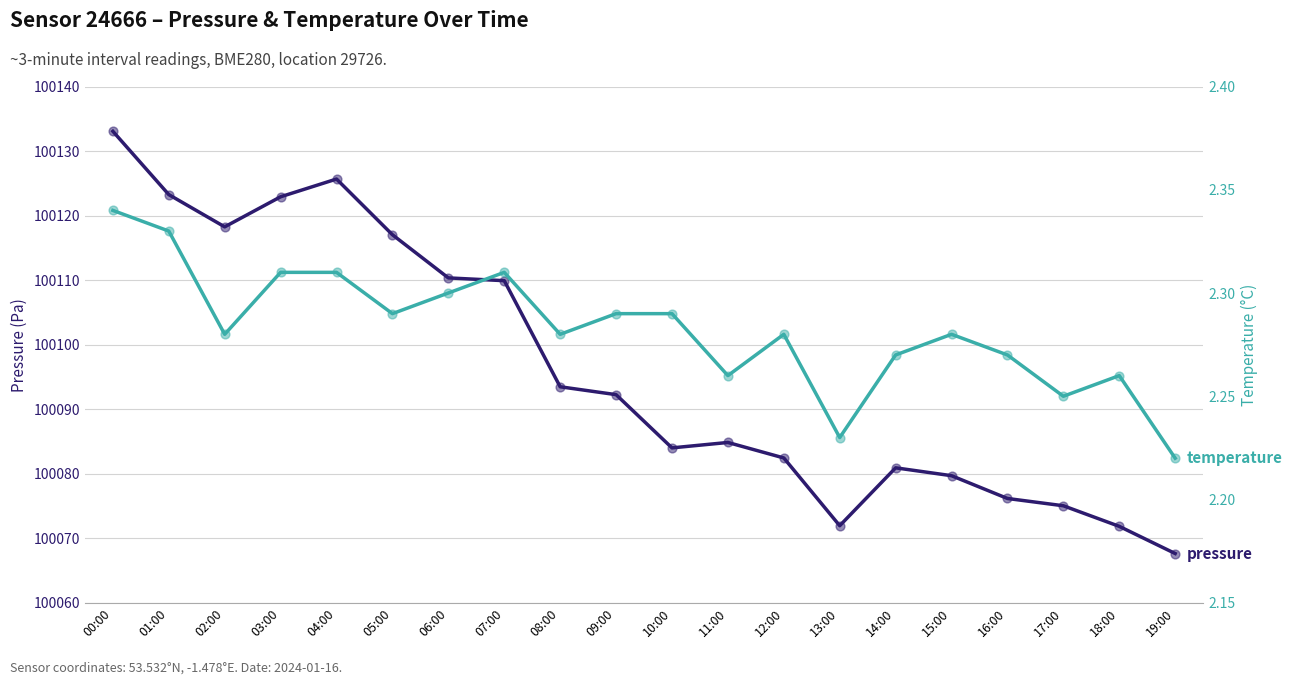

Which series has the largest Y range (max minus min)?

pressure